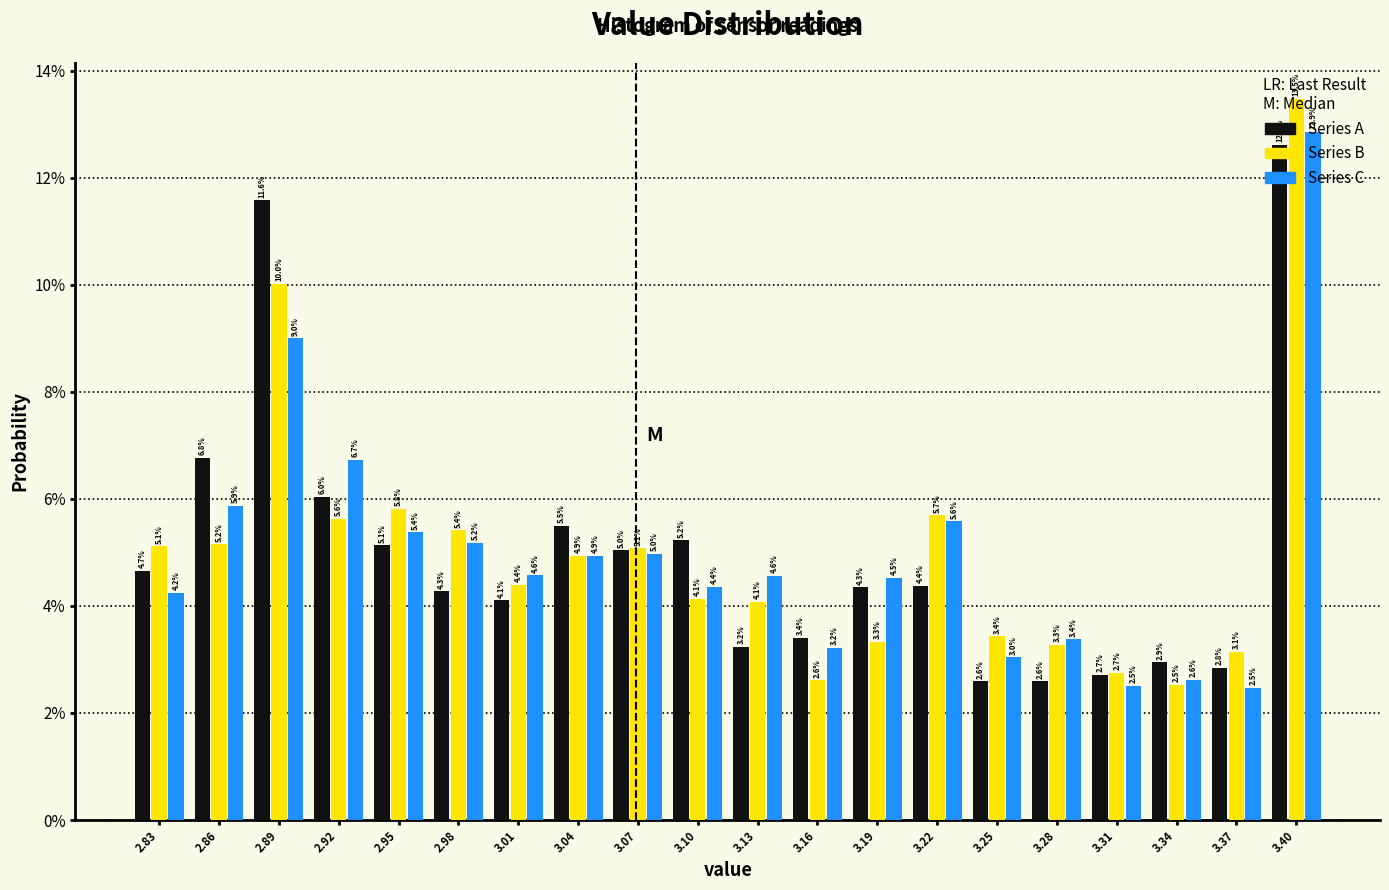

Reading left to right, transcribe this chart: for each range on the x-axis, give the height of each series' bar. The bar edges are not printed on the chart, so give them approximately, as read against the axis.

2.820 to 2.850: Series A=4.7	Series B=5.1	Series C=4.2
2.850 to 2.880: Series A=6.8	Series B=5.2	Series C=5.9
2.880 to 2.910: Series A=11.6	Series B=10.0	Series C=9.0
2.910 to 2.940: Series A=6.0	Series B=5.6	Series C=6.7
2.940 to 2.970: Series A=5.1	Series B=5.8	Series C=5.4
2.970 to 2.995: Series A=4.3	Series B=5.4	Series C=5.2
2.995 to 3.025: Series A=4.1	Series B=4.4	Series C=4.6
3.025 to 3.055: Series A=5.5	Series B=4.9	Series C=4.9
3.055 to 3.085: Series A=5.0	Series B=5.1	Series C=5.0
3.085 to 3.115: Series A=5.2	Series B=4.1	Series C=4.4
3.115 to 3.145: Series A=3.2	Series B=4.1	Series C=4.6
3.145 to 3.175: Series A=3.4	Series B=2.6	Series C=3.2
3.175 to 3.205: Series A=4.3	Series B=3.3	Series C=4.5
3.205 to 3.235: Series A=4.4	Series B=5.7	Series C=5.6
3.235 to 3.265: Series A=2.6	Series B=3.4	Series C=3.0
3.265 to 3.290: Series A=2.6	Series B=3.3	Series C=3.4
3.290 to 3.320: Series A=2.7	Series B=2.7	Series C=2.5
3.320 to 3.350: Series A=2.9	Series B=2.5	Series C=2.6
3.350 to 3.380: Series A=2.8	Series B=3.1	Series C=2.5
3.380 to 3.410: Series A=12.6	Series B=13.5	Series C=12.9